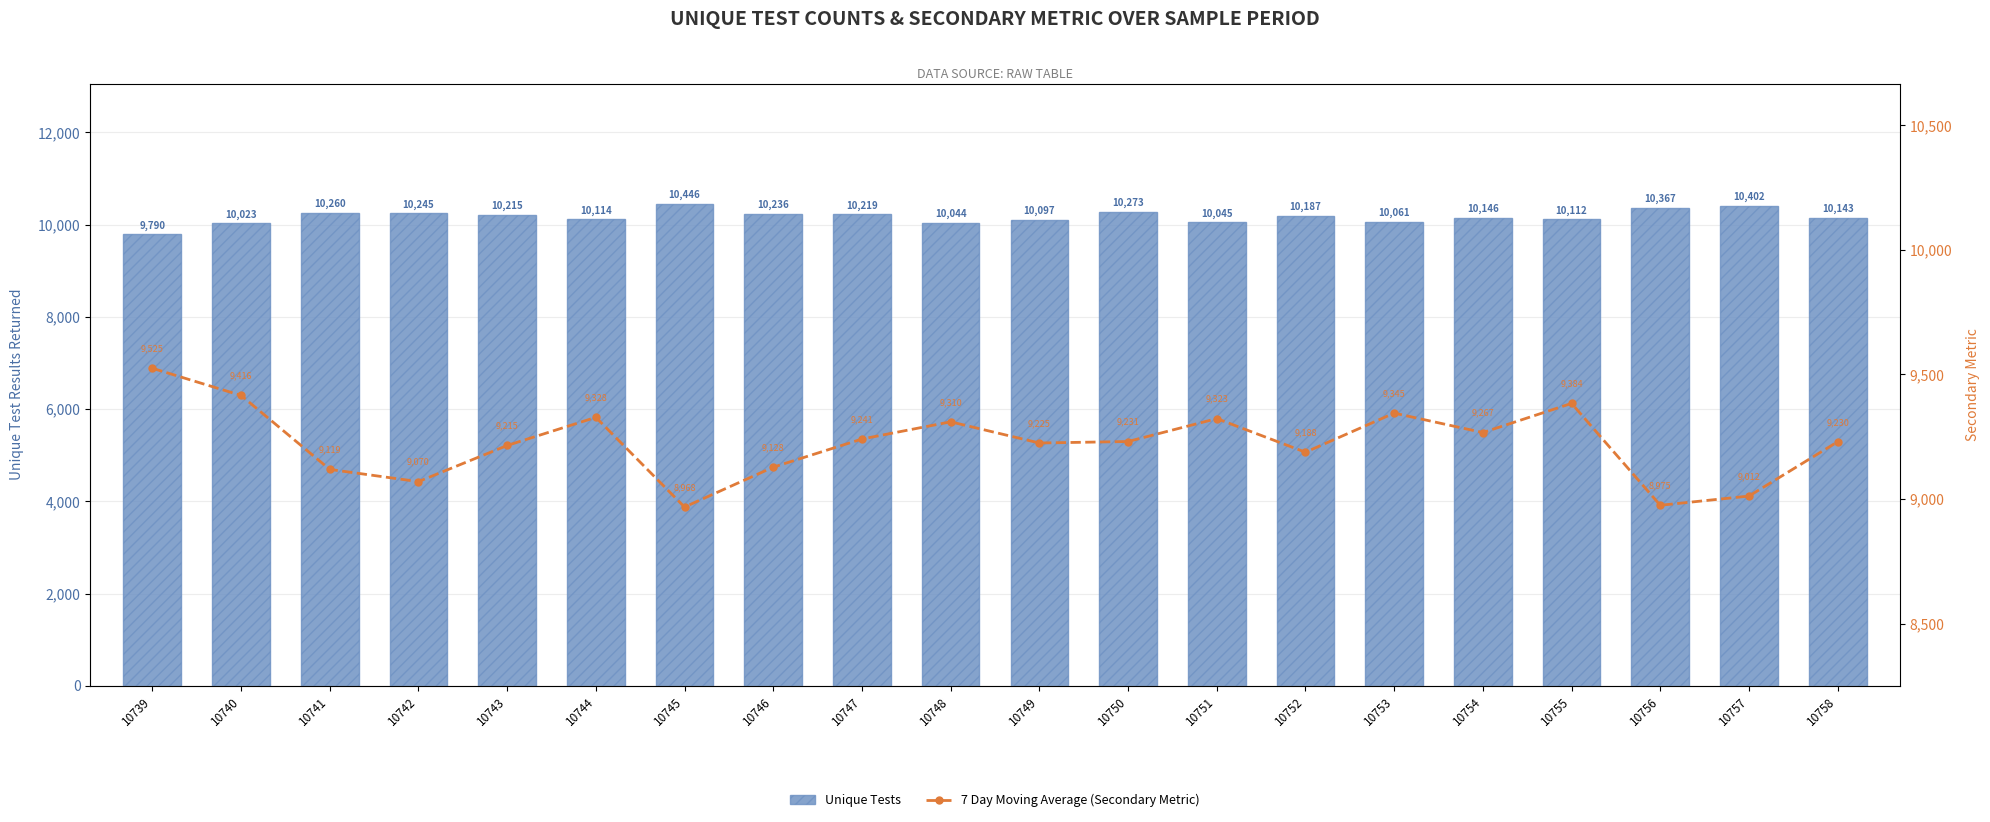

What is the total value across all series at 10748?

19354